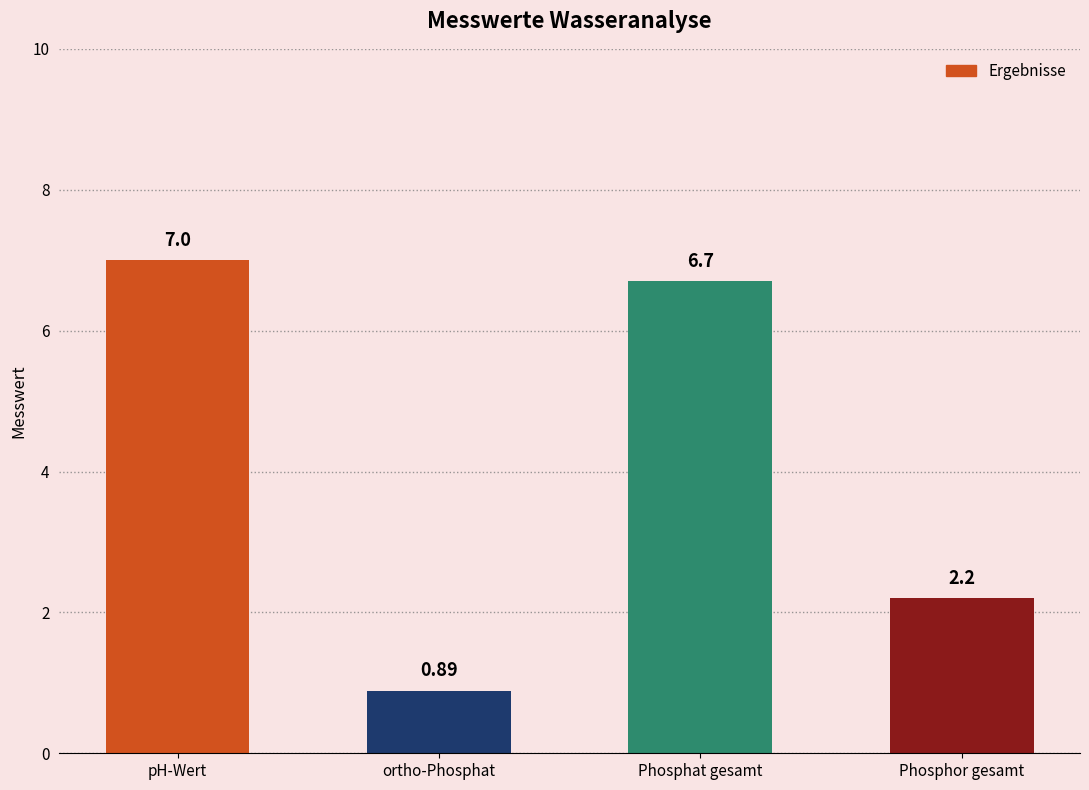

What is the label of the 1st bar from the left?

pH-Wert